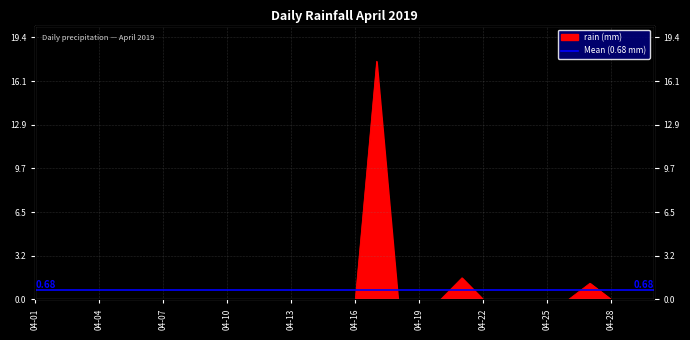

What is the sum of all values?

20.4